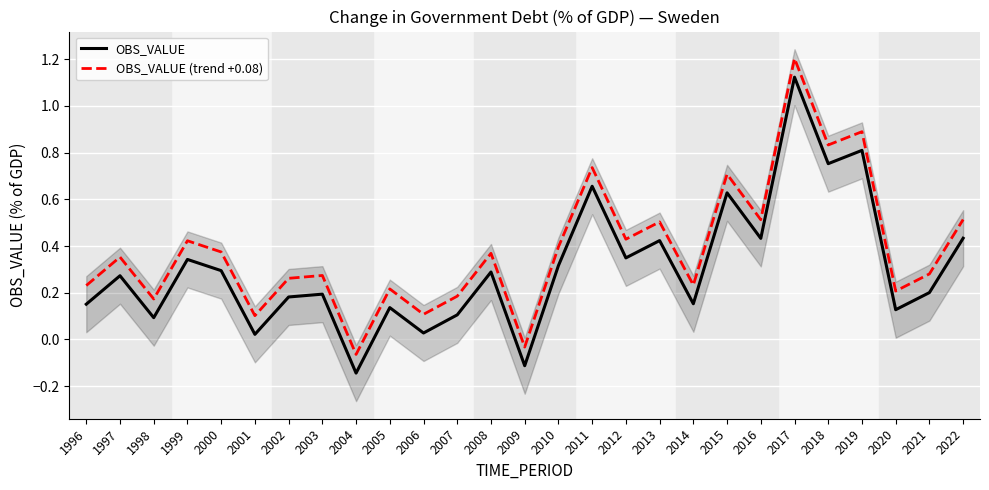

What is the sum of all OBS_VALUE (trend +0.08) values?

10.4